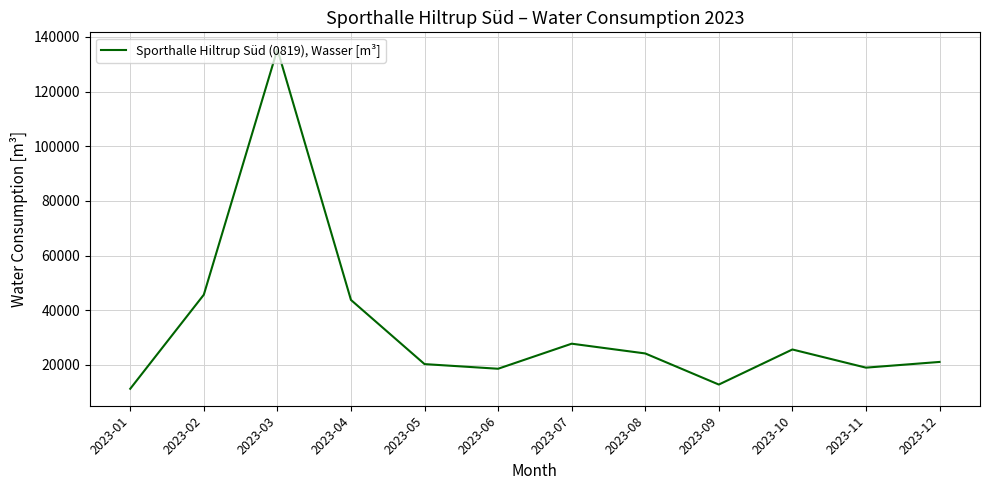

What is the difference between the maximum and second lowest values?

122686